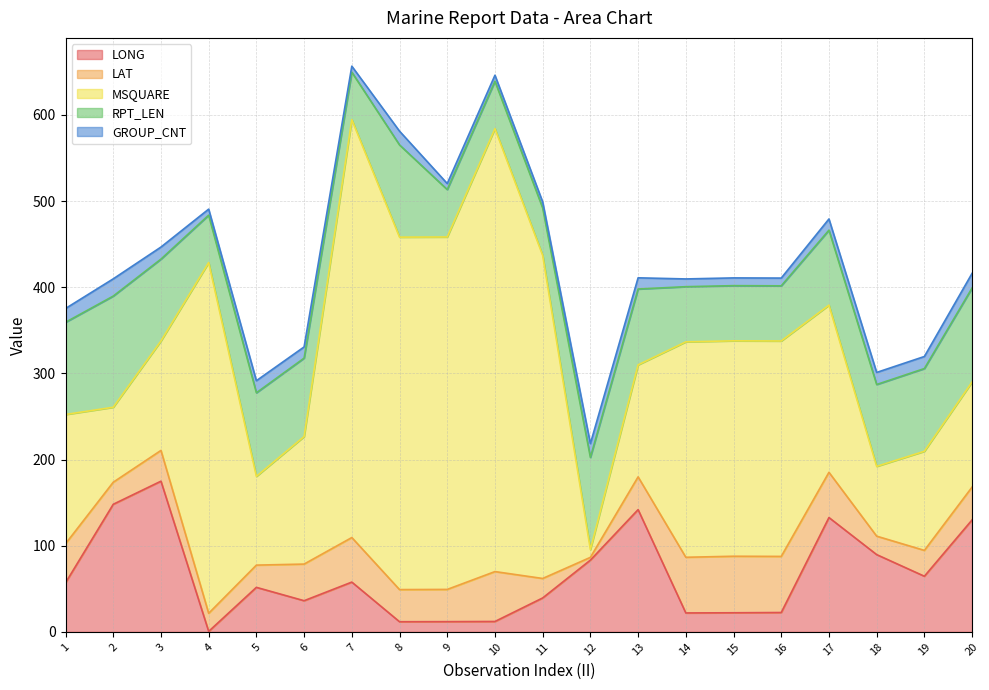

At how many categories does at least one series exceed 144?

14